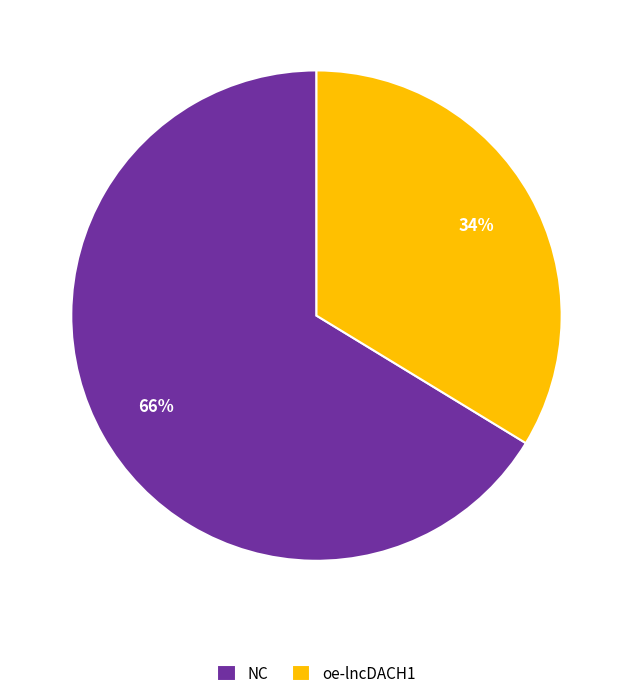

Do oe-lncDACH1 and NC together represent more than half of the pie?

Yes